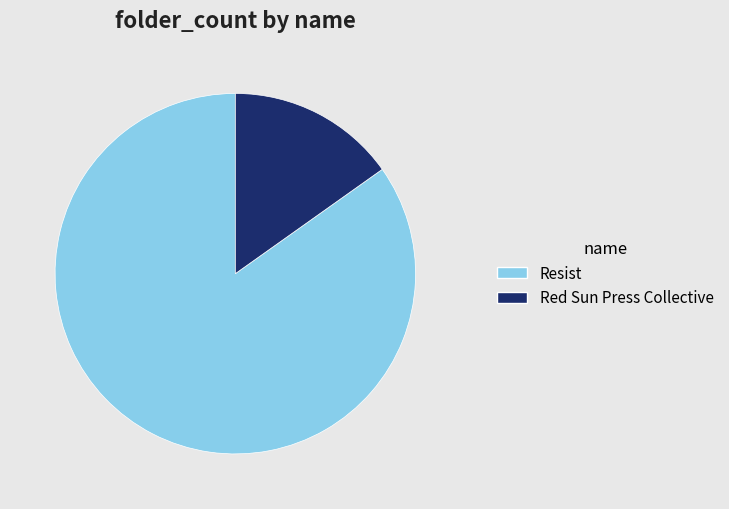

Between Resist and Red Sun Press Collective, which is larger?

Resist